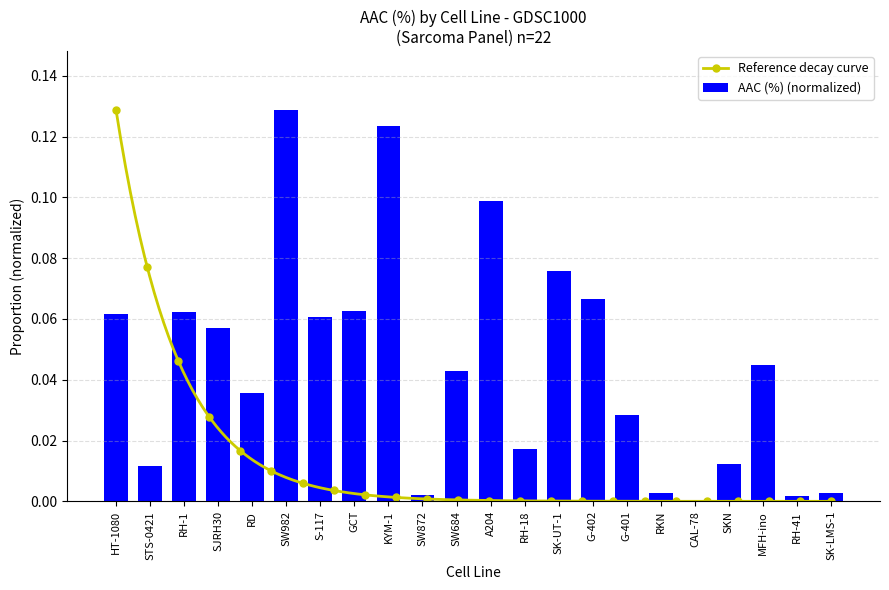

What is the approximate value at KYM-1?

0.1